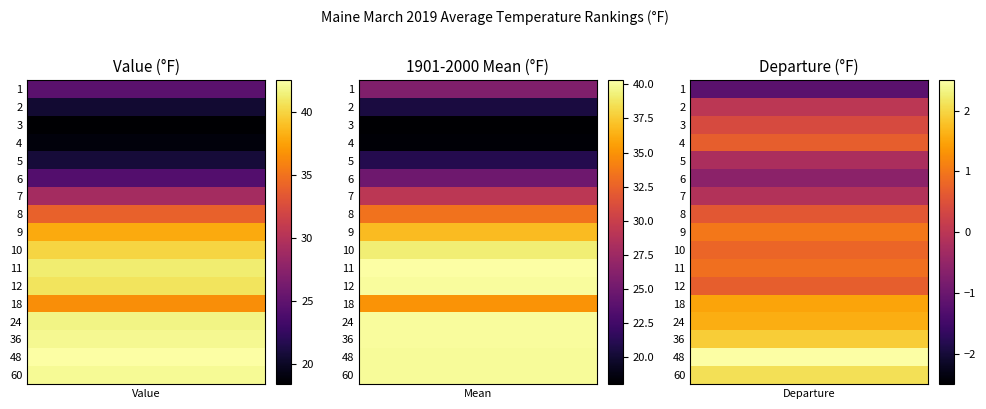

What is the spread (max minus min) of values at 11?

40.3